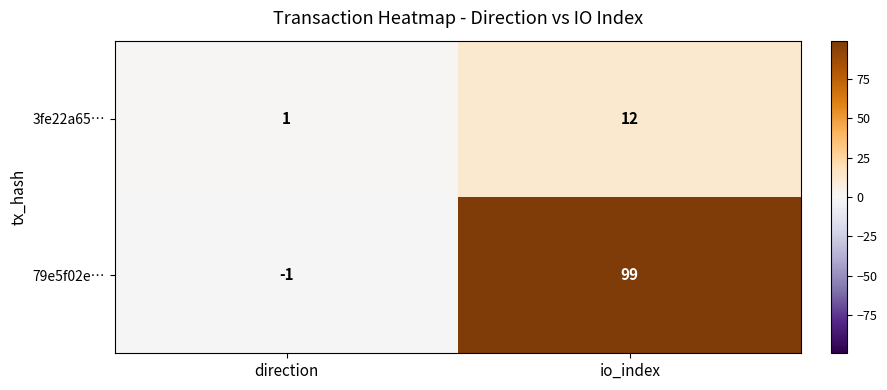

What is the difference between the 79e5f02e… values at io_index and direction?

100